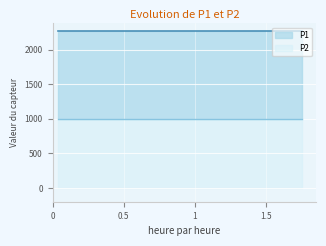

What is the minimum value for P2?

999.9